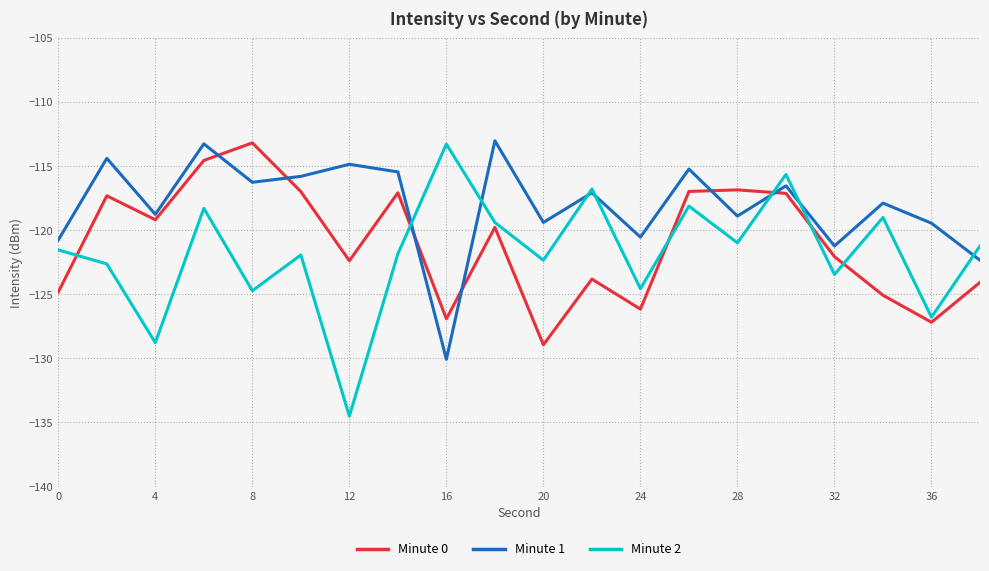

Which series has the largest total across all categories?

Minute 1